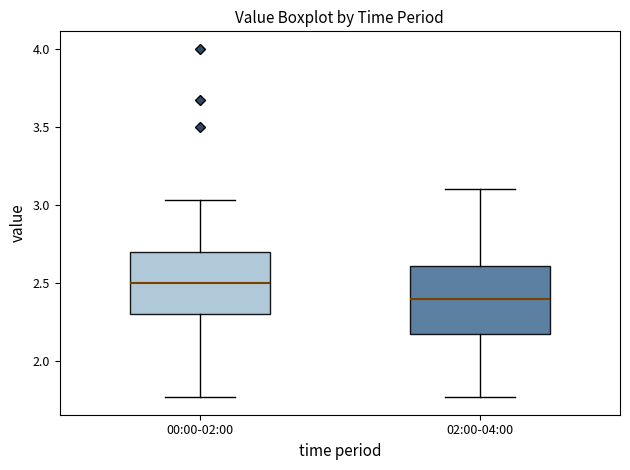

Where does the median line of the box for 00:00-02:00 sit on the y-axis? The values are not printed on the chart, so give them approximately, as read against the axis.

2.50